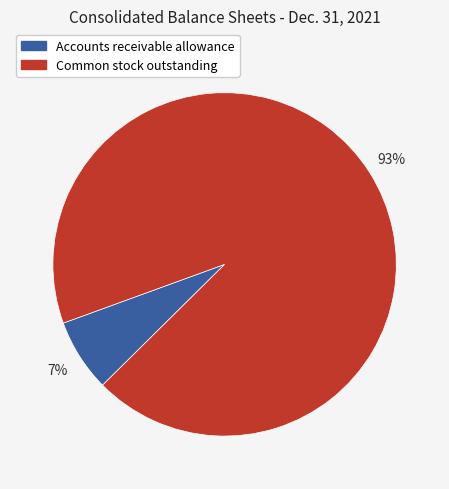

Which has a higher value, Common stock outstanding or Accounts receivable allowance?

Common stock outstanding